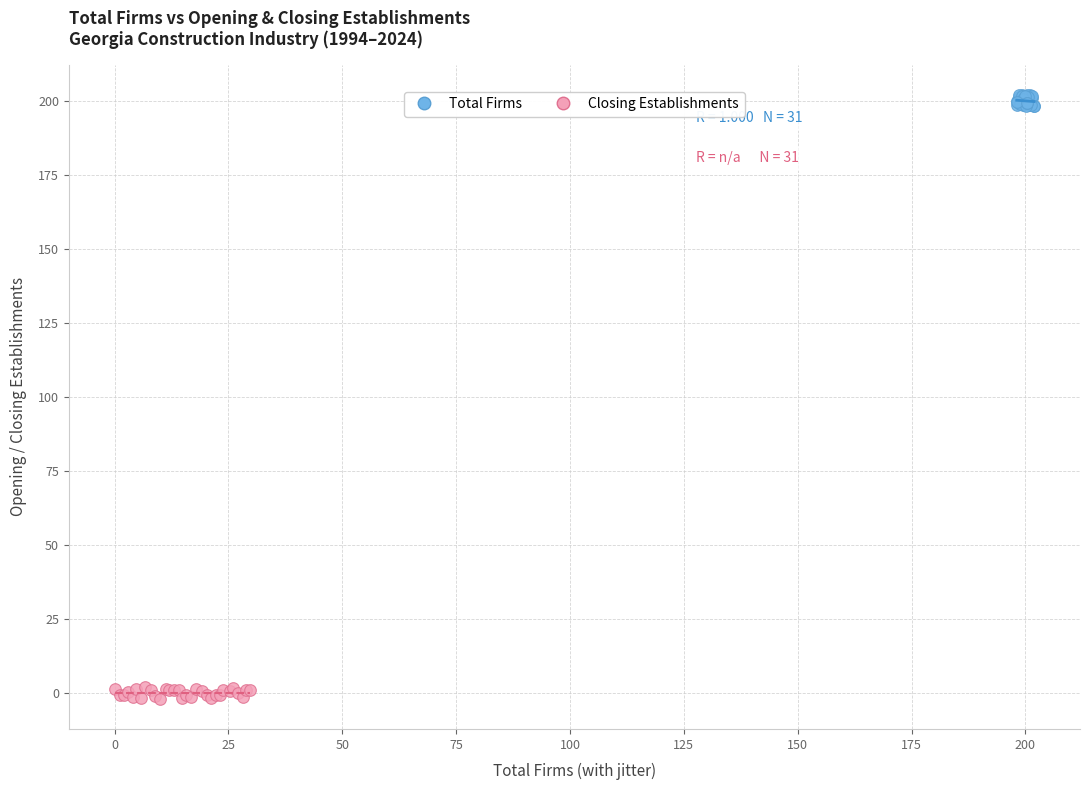

Which series reaches the minimum Y coordinate?

Closing Establishments